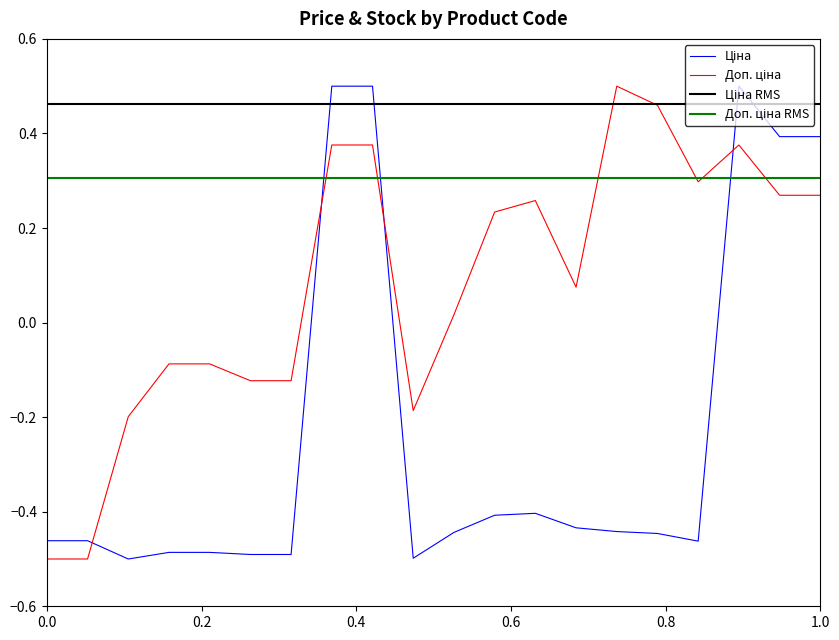

Does the chart have visible grid lines?

No